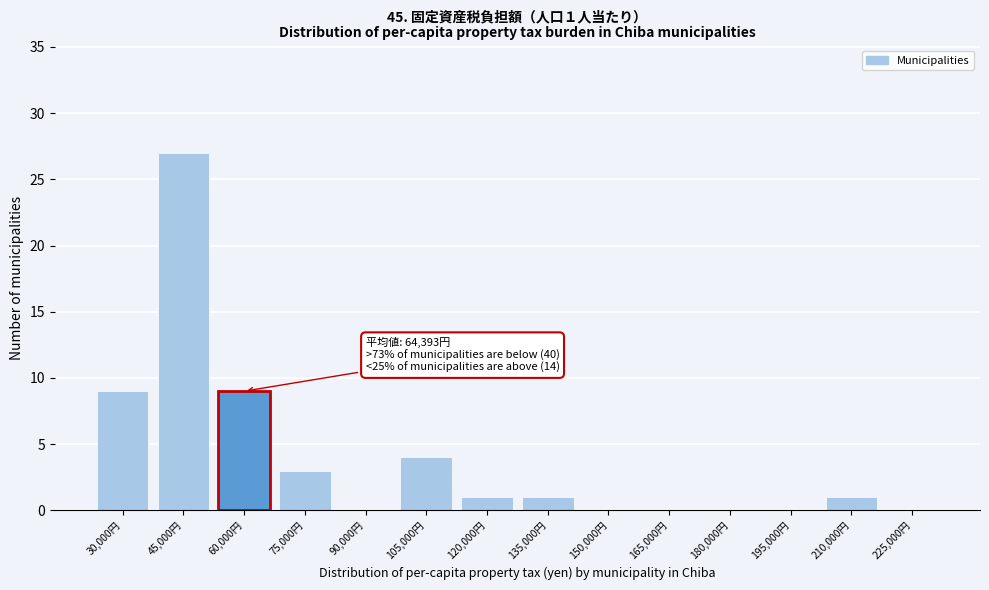

Reading left to right, what are all the values shown in this chart?

30,000円=9	45,000円=27	60,000円=9	75,000円=3	90,000円=0	105,000円=4	120,000円=1	135,000円=1	150,000円=0	165,000円=0	180,000円=0	195,000円=0	210,000円=1	225,000円=0